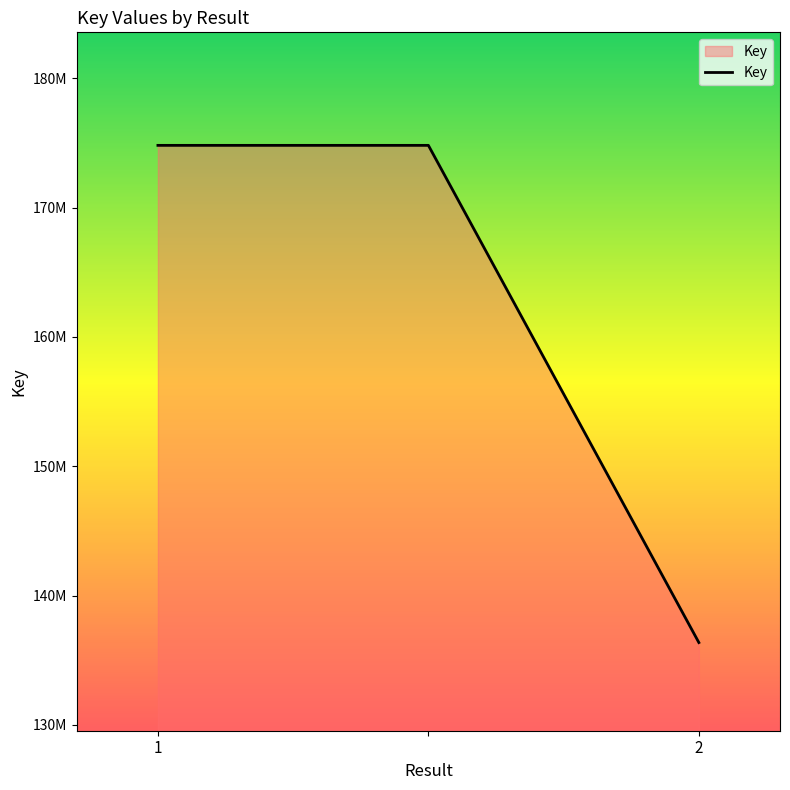

Which label corresponds to the smallest value in the chart?

2